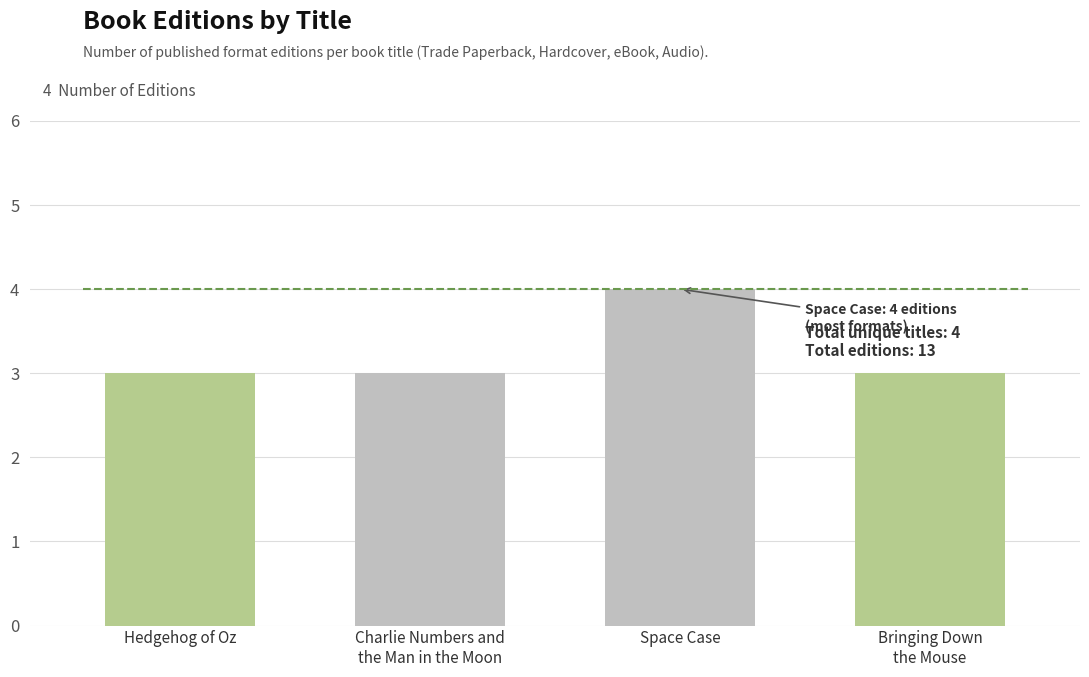

Between Charlie Numbers and
the Man in the Moon and Space Case, which is larger?

Space Case